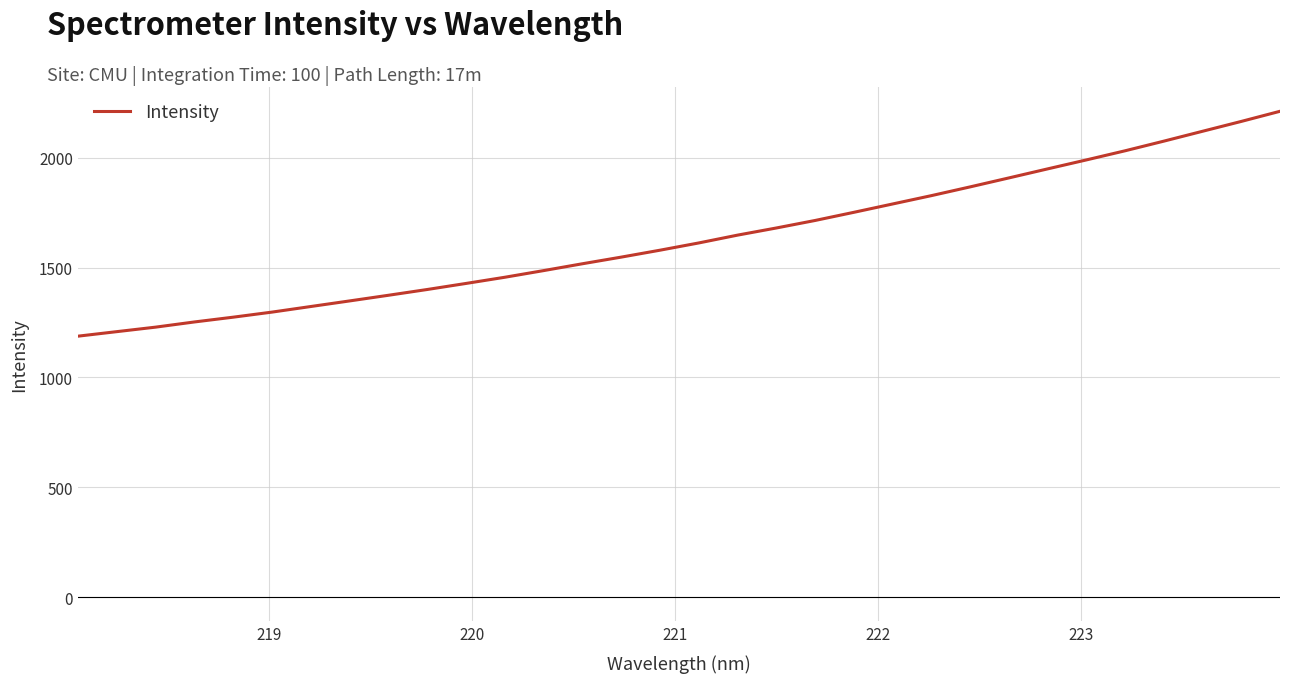

What is the minimum value shown in the chart?

1188.0